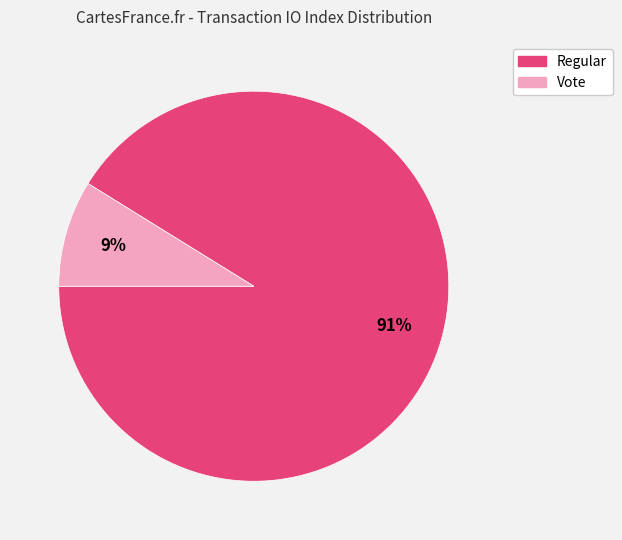

What percentage is the Regular slice, to the nearest percent?

91%